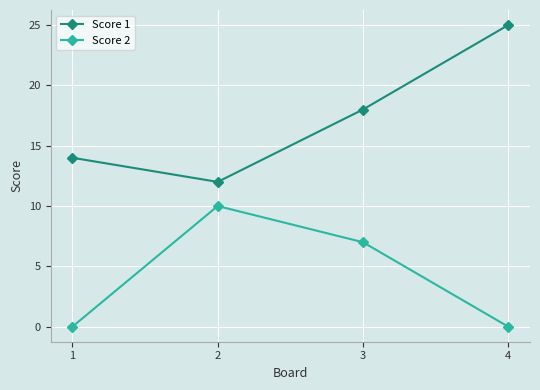

True or false: Score 2 and Score 1 intersect in this chart.

False